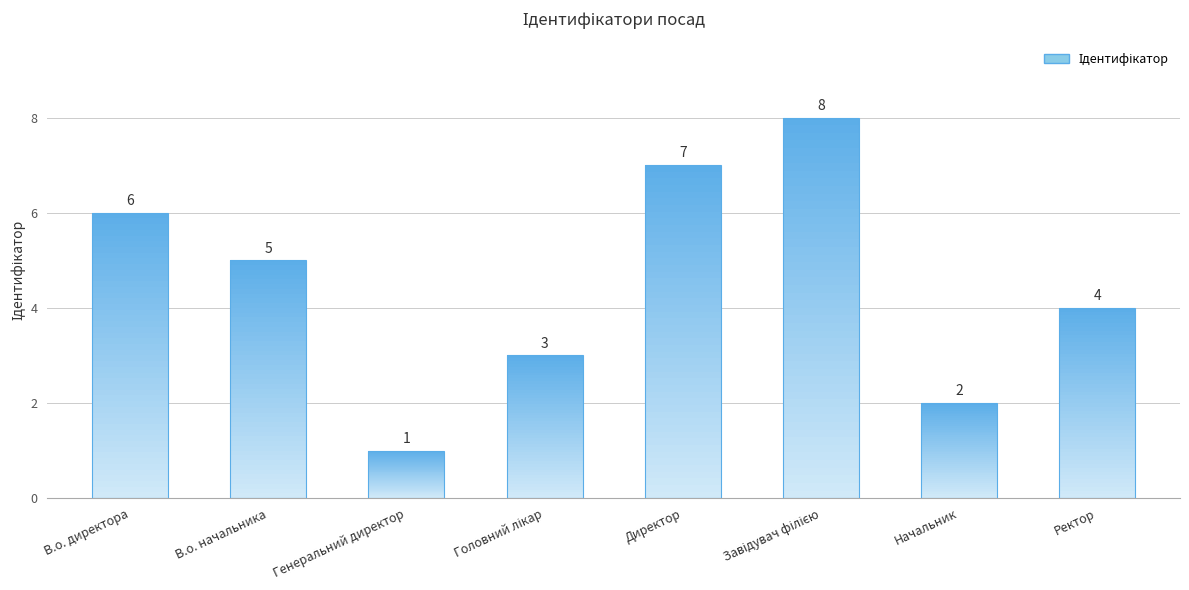

What value does the data have at Директор?

7